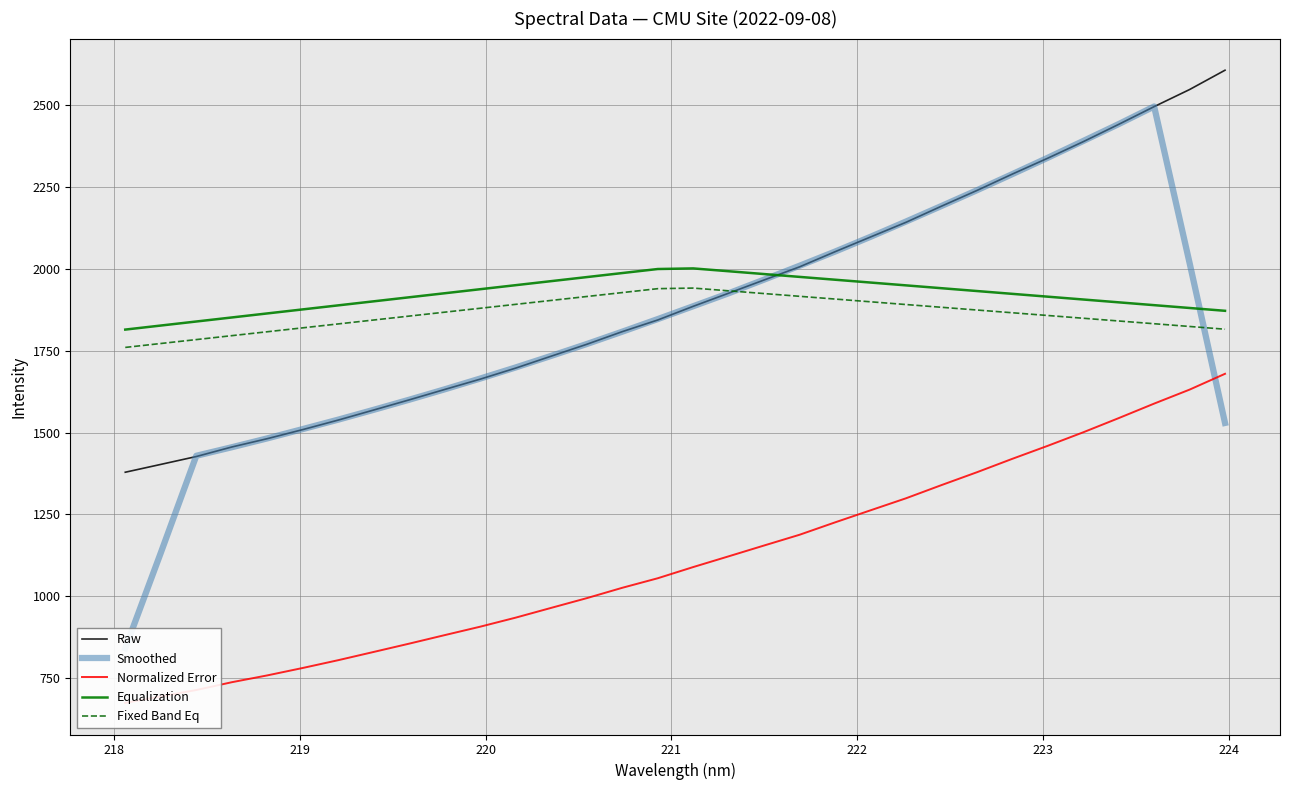

What is the average value of the Raw series?

1909.6